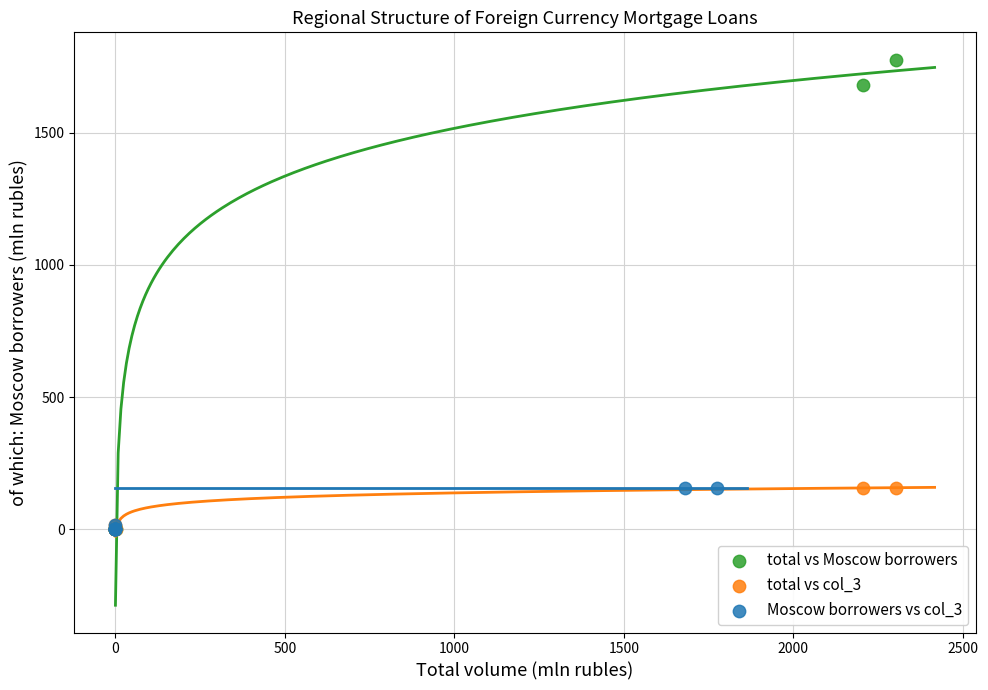

Which series has the largest Y range (max minus min)?

total vs Moscow borrowers